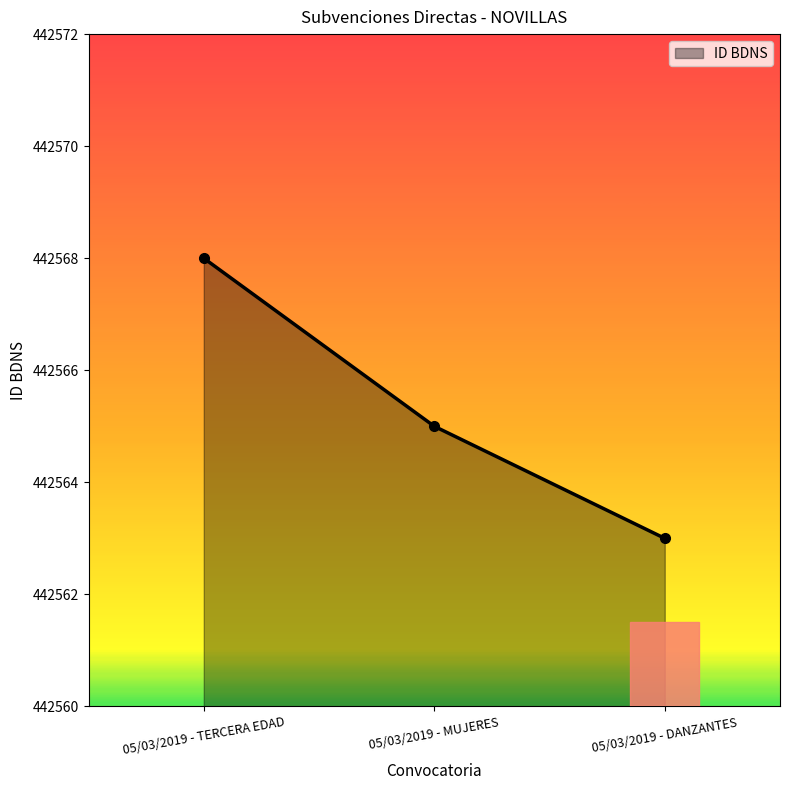

What is the change in value from 05/03/2019 - TERCERA EDAD to 05/03/2019 - MUJERES?

-3